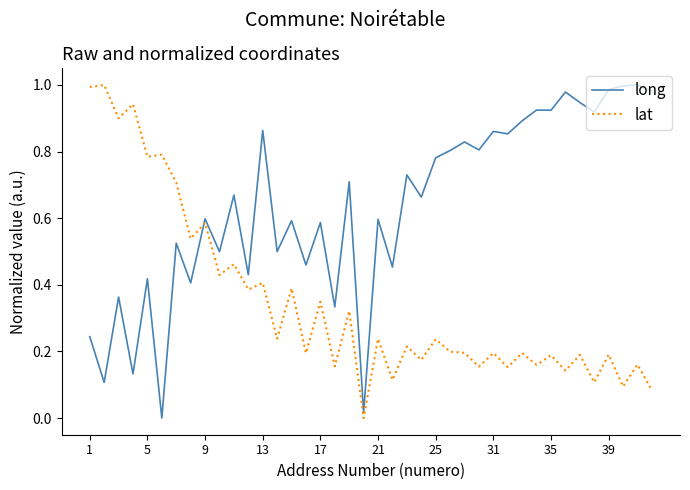

Rank the series by their average value, from lowest to highest.

lat, long